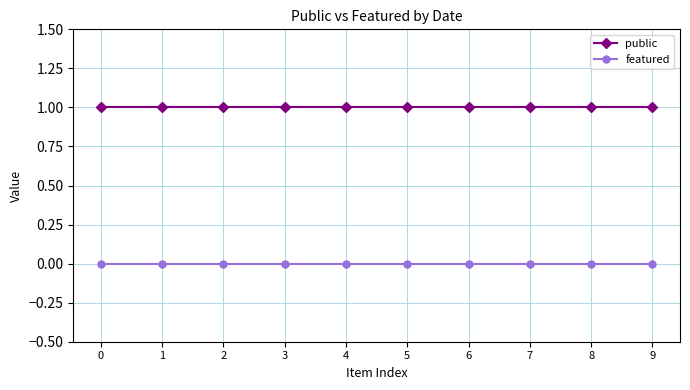

Reading left to right, transcribe all the data shown in this chart.

public: 0=1	1=1	2=1	3=1	4=1	5=1	6=1	7=1	8=1	9=1
featured: 0=0	1=0	2=0	3=0	4=0	5=0	6=0	7=0	8=0	9=0